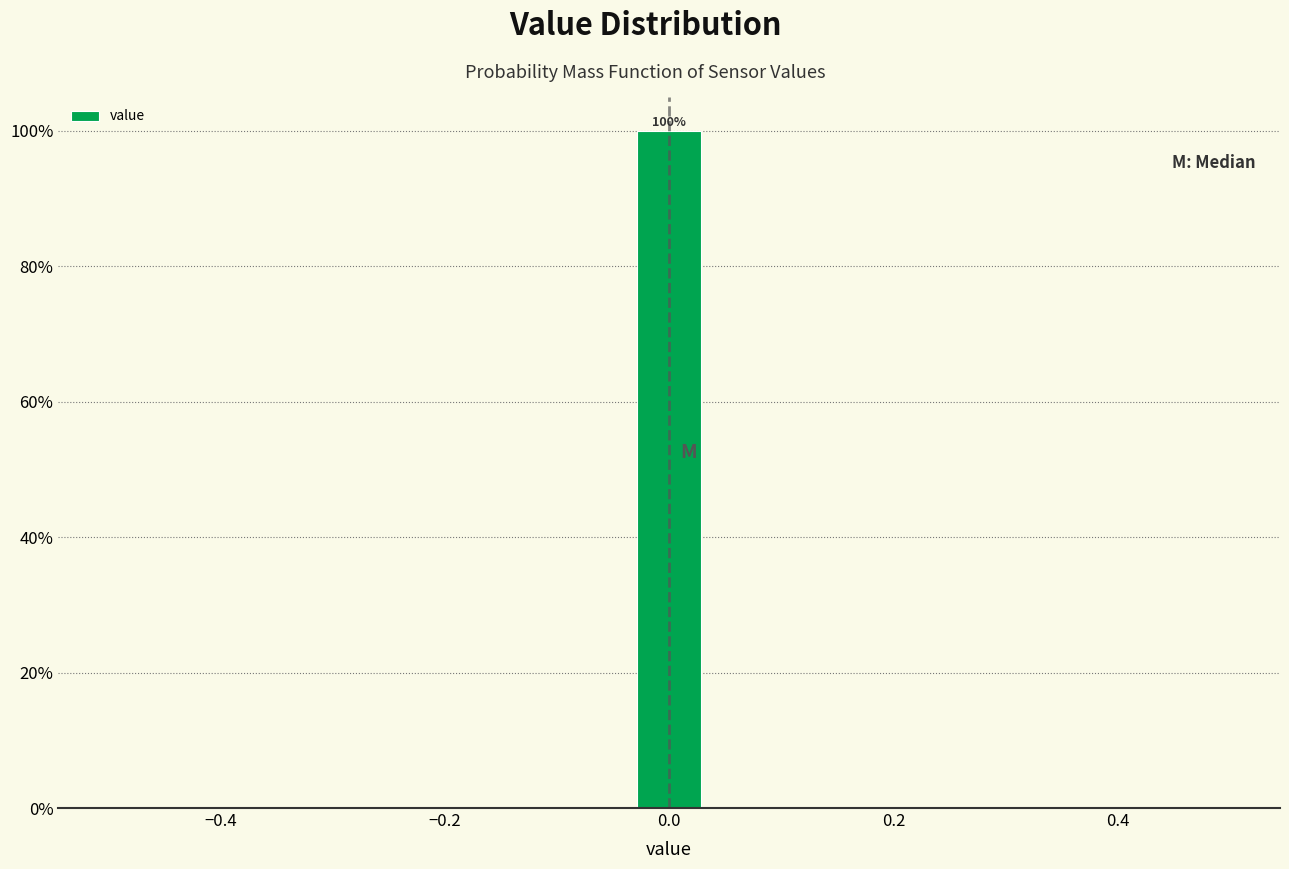

Read against the x-axis, roughly where is the centre of the tallest bar?

0.00